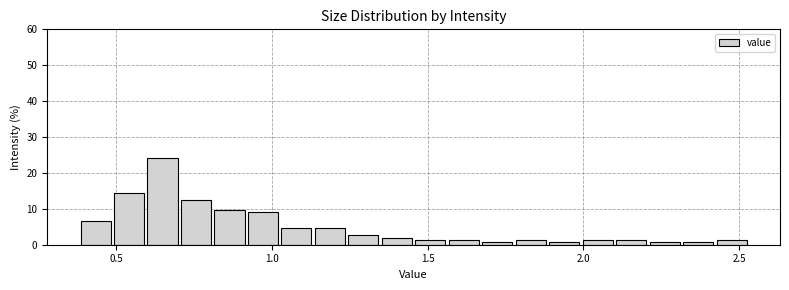

Around what value on the x-axis is the tallest bar? Give the approximate position of its centre, as read against the axis.

0.65